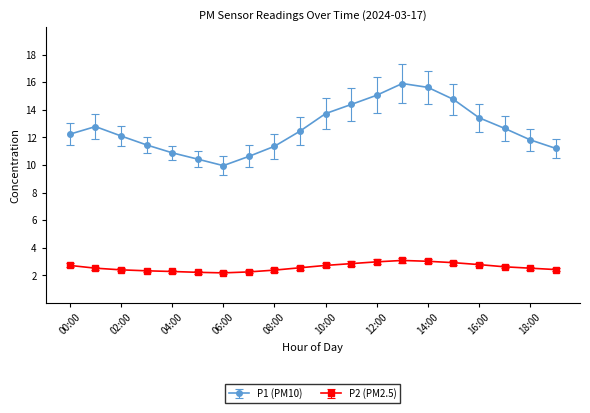

Count the number of categories in the chart.

20